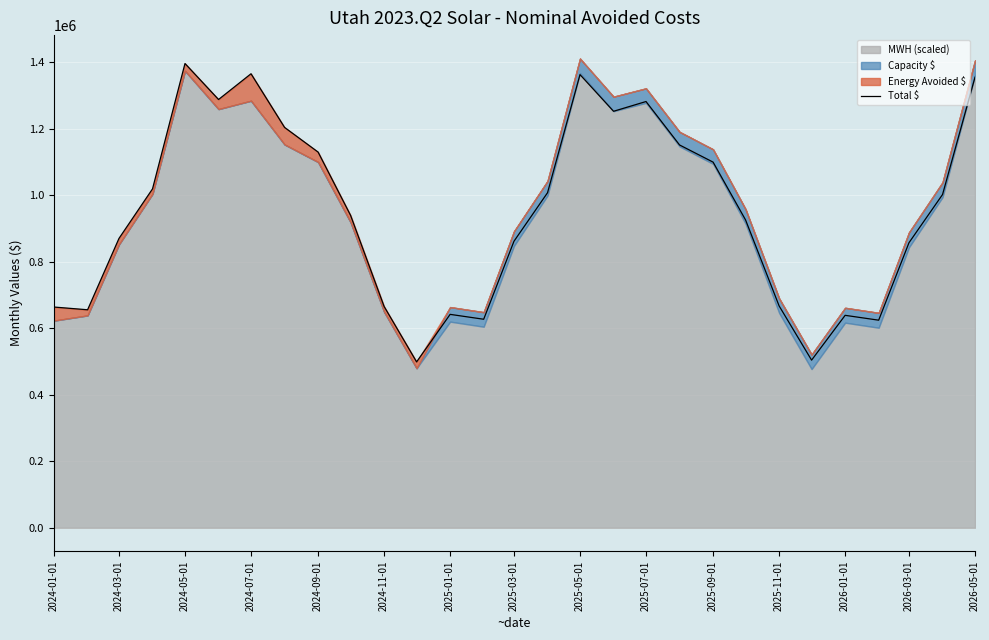

What is the maximum value shown in the chart?

1395439.0